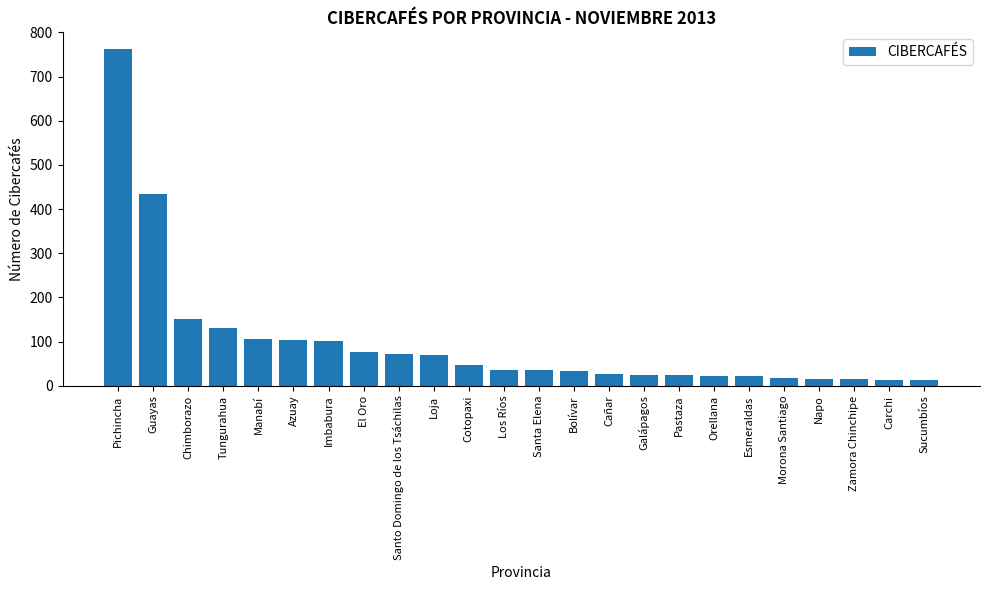

What is the maximum value shown in the chart?

762